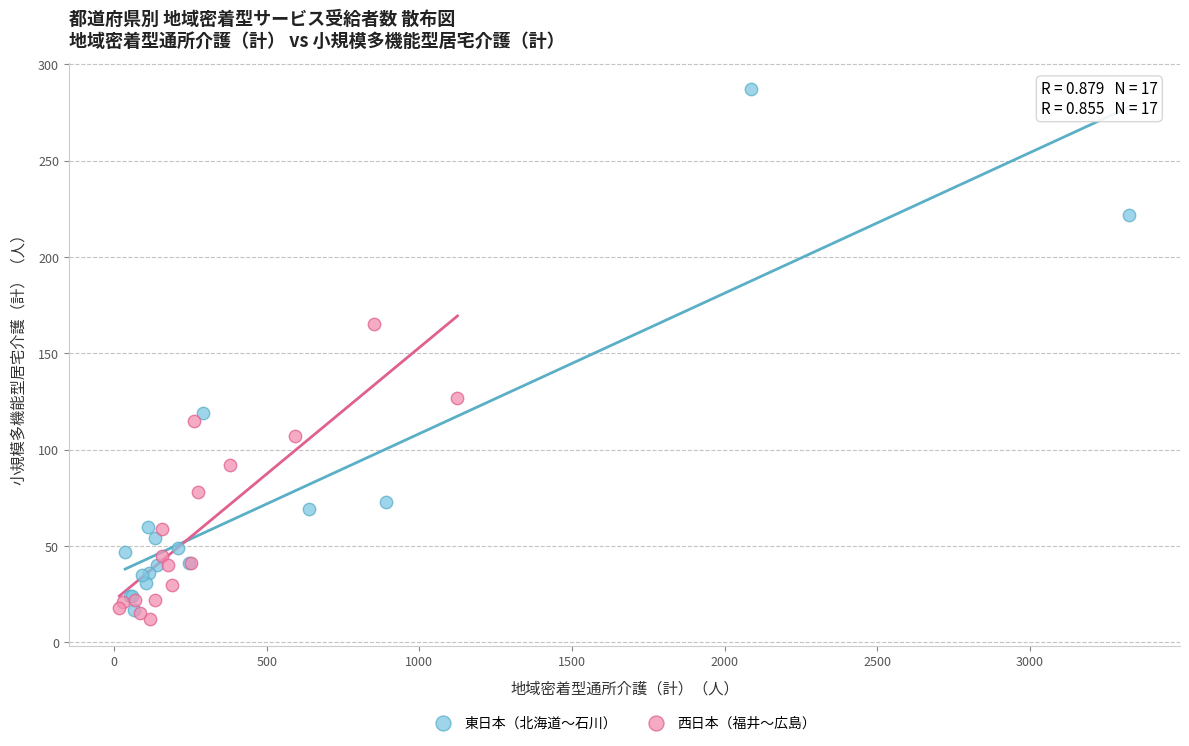

Which series has the largest Y range (max minus min)?

東日本（北海道〜石川）